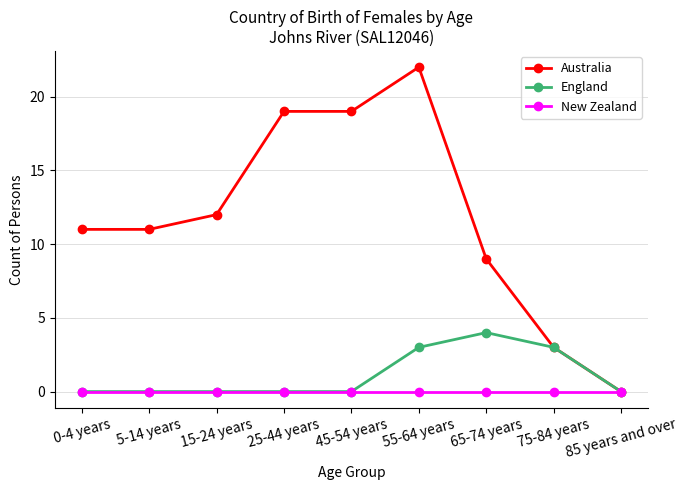

List the series in order of their peak value, lowest first.

New Zealand, England, Australia